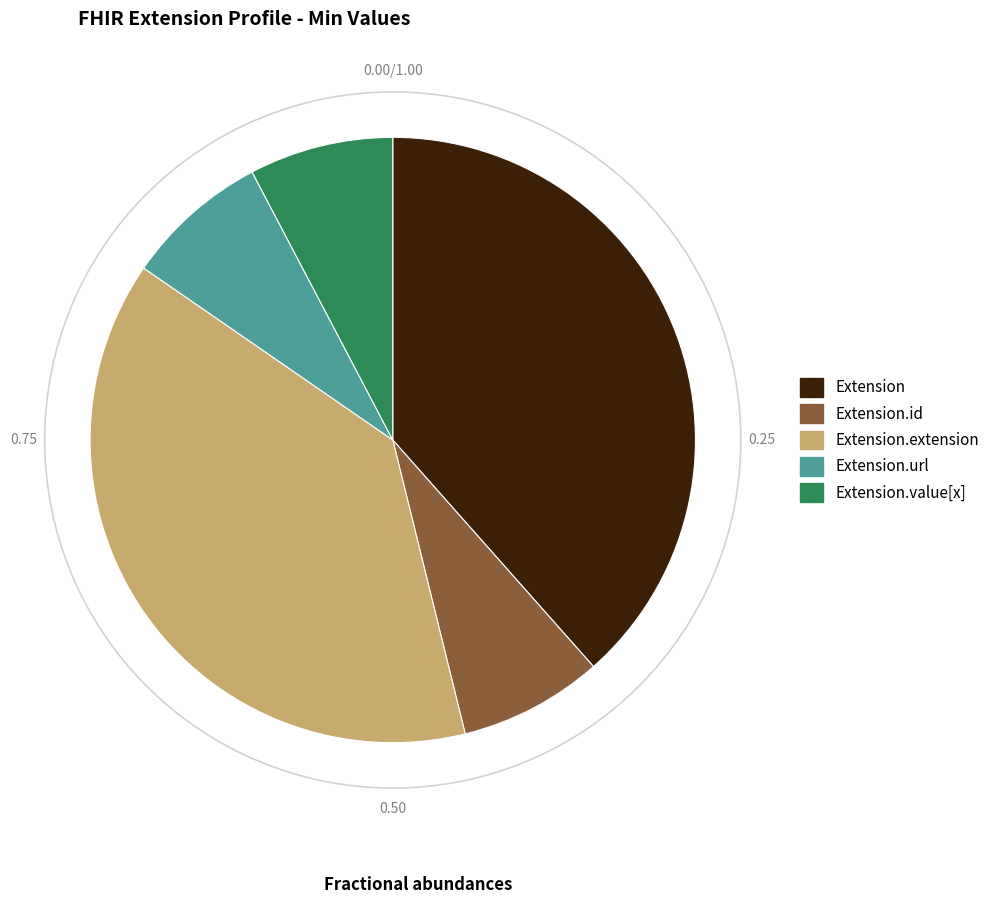

Is Extension.value[x] the majority of the pie?

No